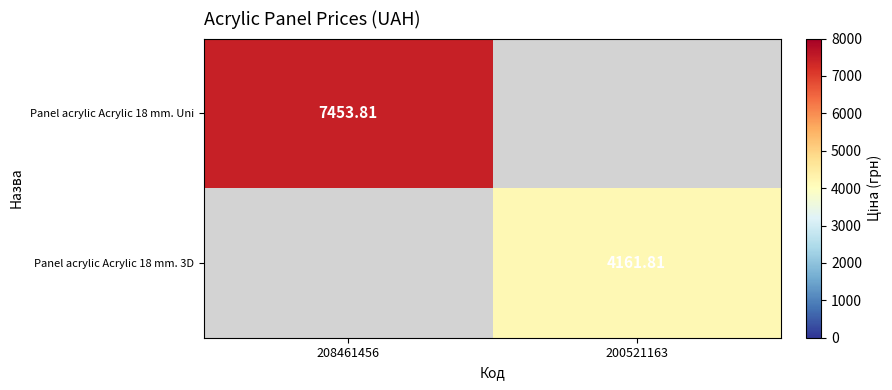

How many distinct data groups are displayed?

2